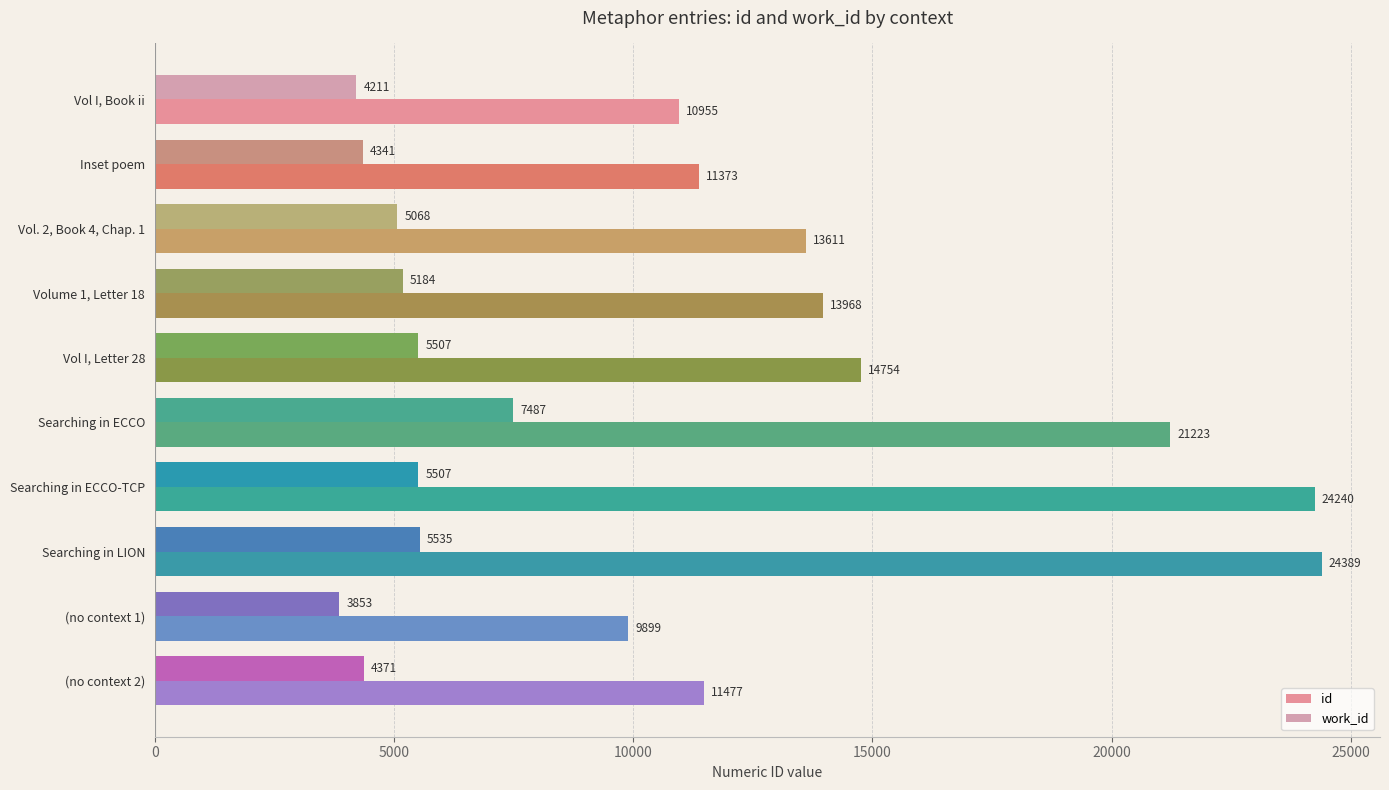

Which series has the largest total across all categories?

id